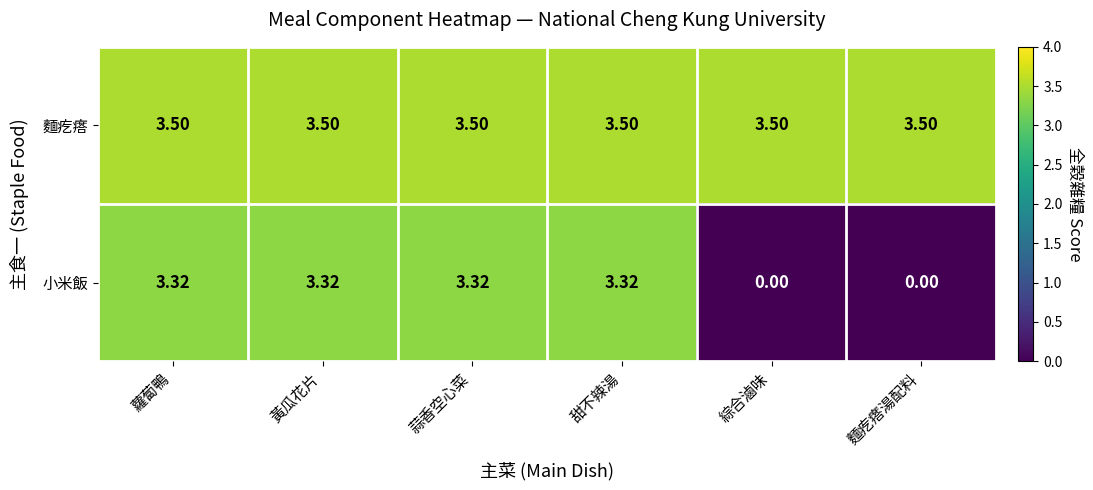

Is the value of 小米飯 at 黃瓜花片 greater than the value of 麵疙瘩 at 黃瓜花片?

No